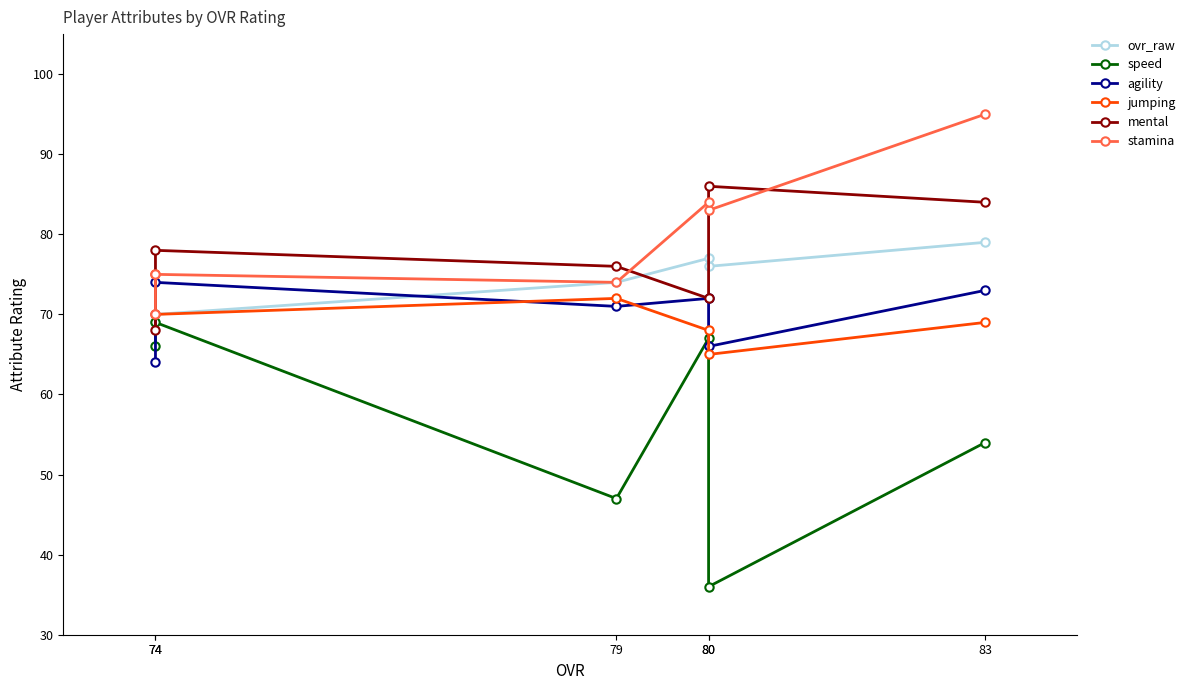

At how many categories does at least one series exceed 93?

1